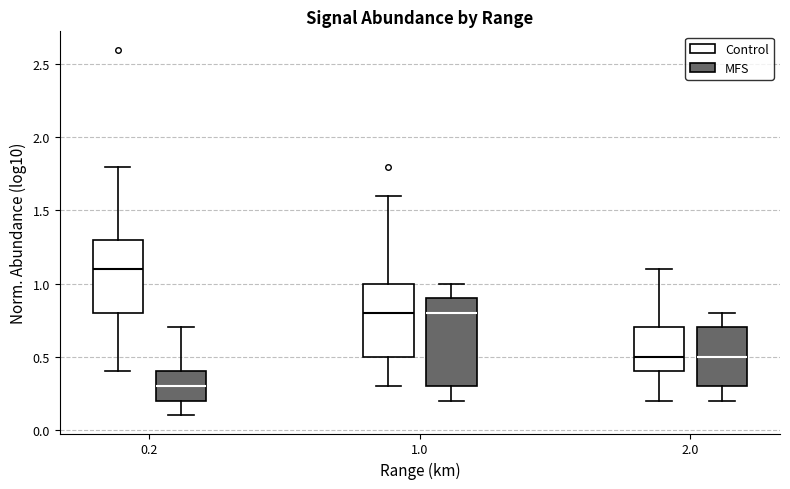

Reading left to right, transcribe this box plot: for each box, give where its median line is, the range the box spans, and where its two whiskers end, as read against the y-axis. The values are not printed on the chart, so give them approximately, as read against the axis.

0.2 (Control): median 1.1, box 0.8 to 1.3, whiskers 0.4 to 1.8
0.2 (MFS): median 0.3, box 0.2 to 0.4, whiskers 0.1 to 0.7
1.0 (Control): median 0.8, box 0.5 to 1.0, whiskers 0.3 to 1.6
1.0 (MFS): median 0.8, box 0.3 to 0.9, whiskers 0.2 to 1.0
2.0 (Control): median 0.5, box 0.4 to 0.7, whiskers 0.2 to 1.1
2.0 (MFS): median 0.5, box 0.3 to 0.7, whiskers 0.2 to 0.8